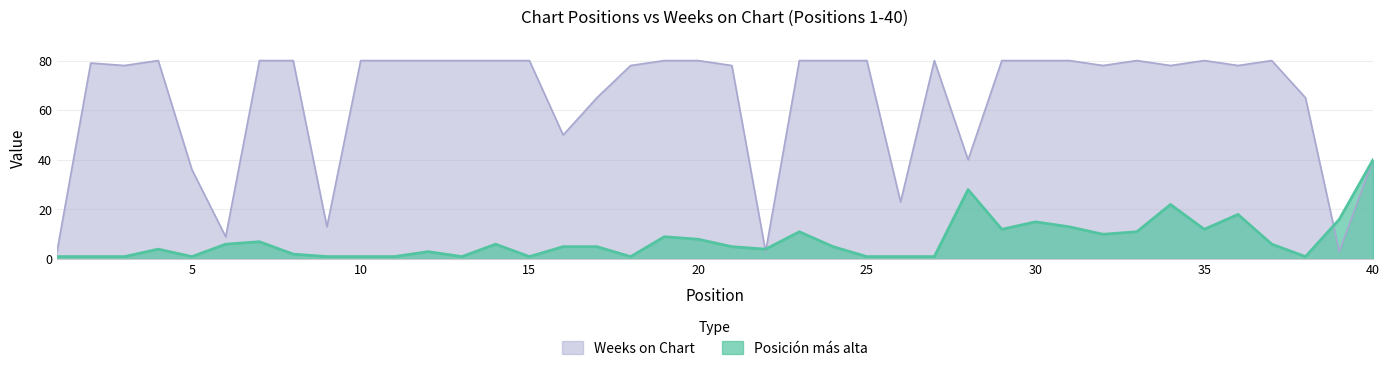

Count the number of categories in the chart.

40